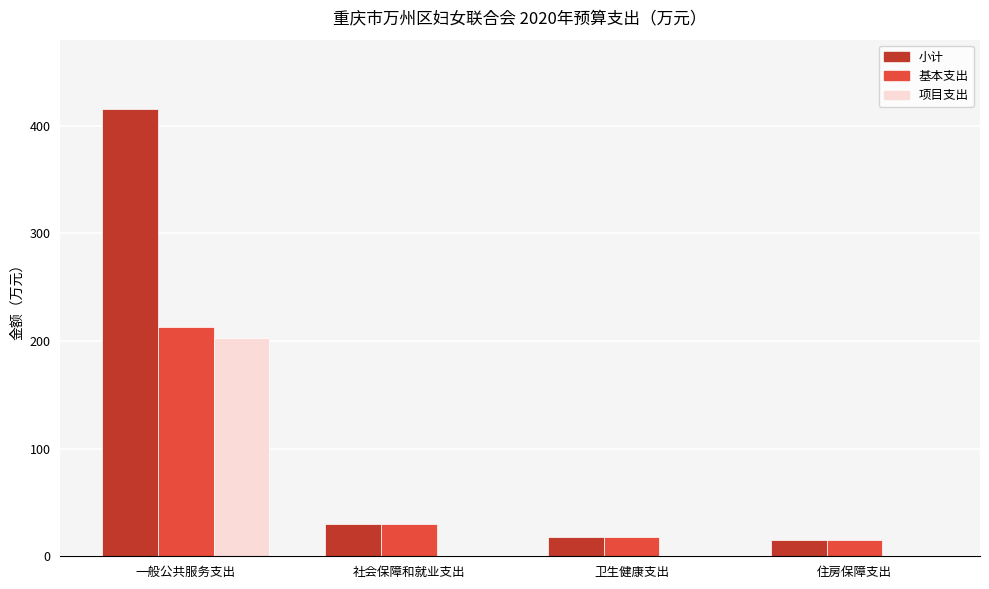

Is it true that 小计 equals 18.0 at 卫生健康支出?

True